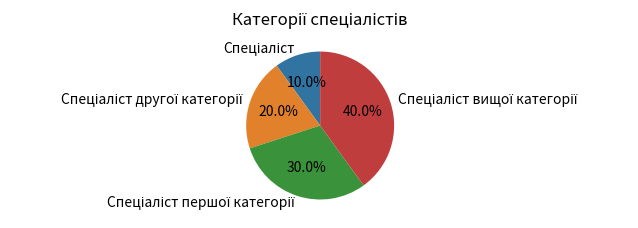

Count the number of slices in the pie.

4